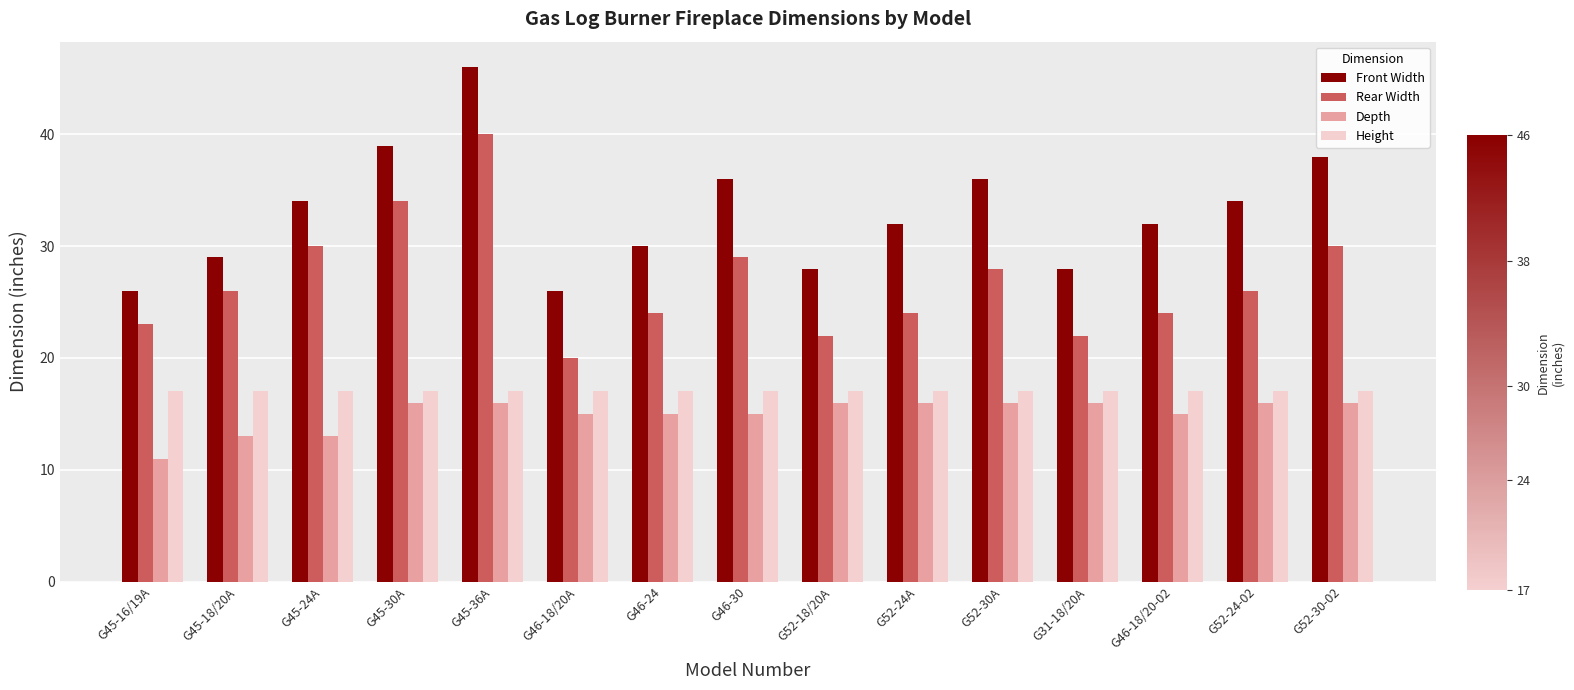

What is the difference between the second highest and minimum values in the Depth series?

5